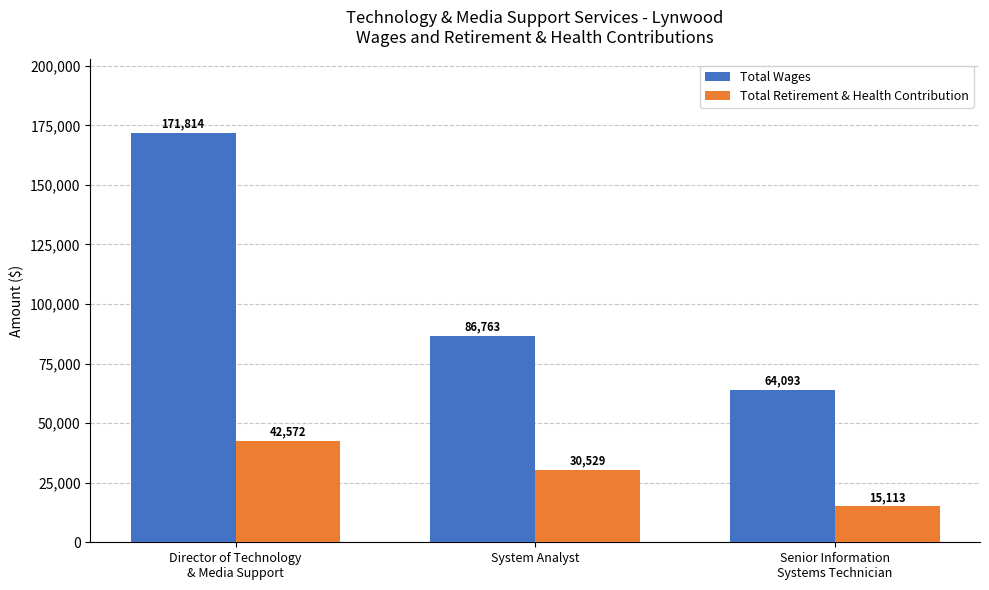

What is the label of the 3rd bar from the right?

Director of Technology
& Media Support